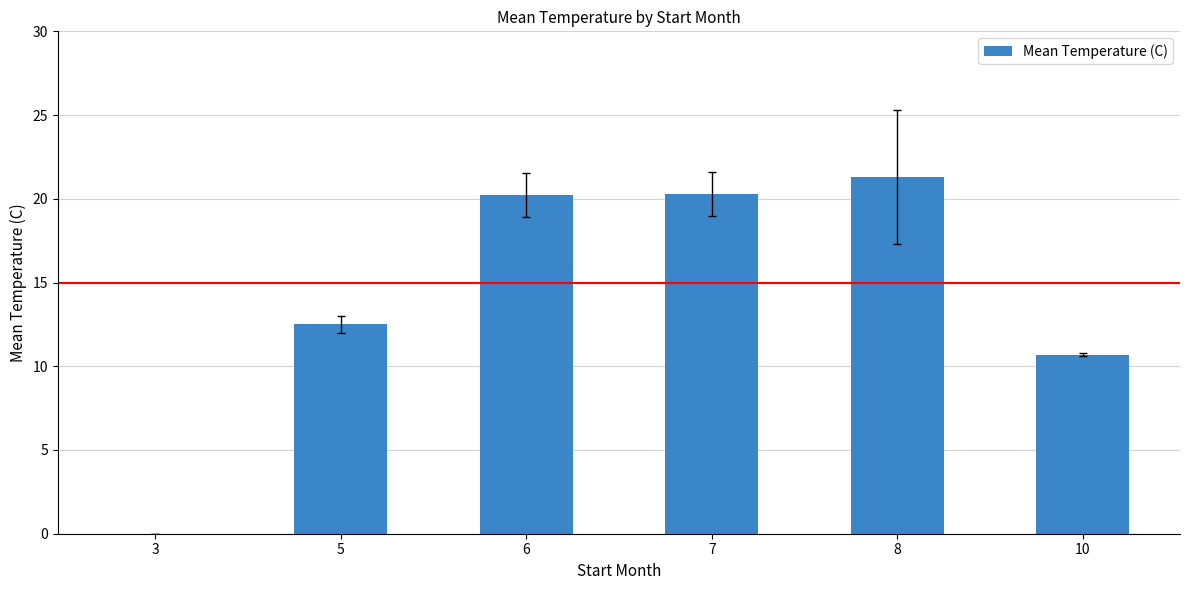

At which category does the chart reach its peak across all series?

8